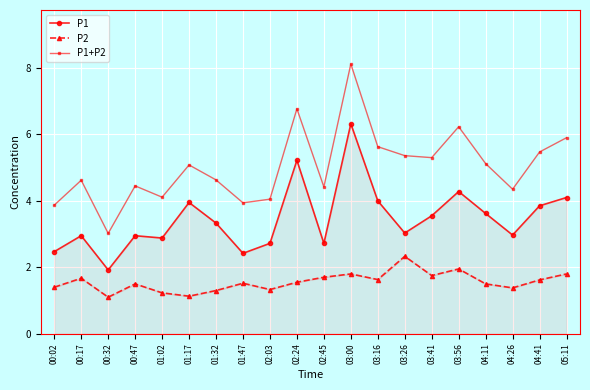

What is the value of the P2 point at the 11th from the left?

1.7